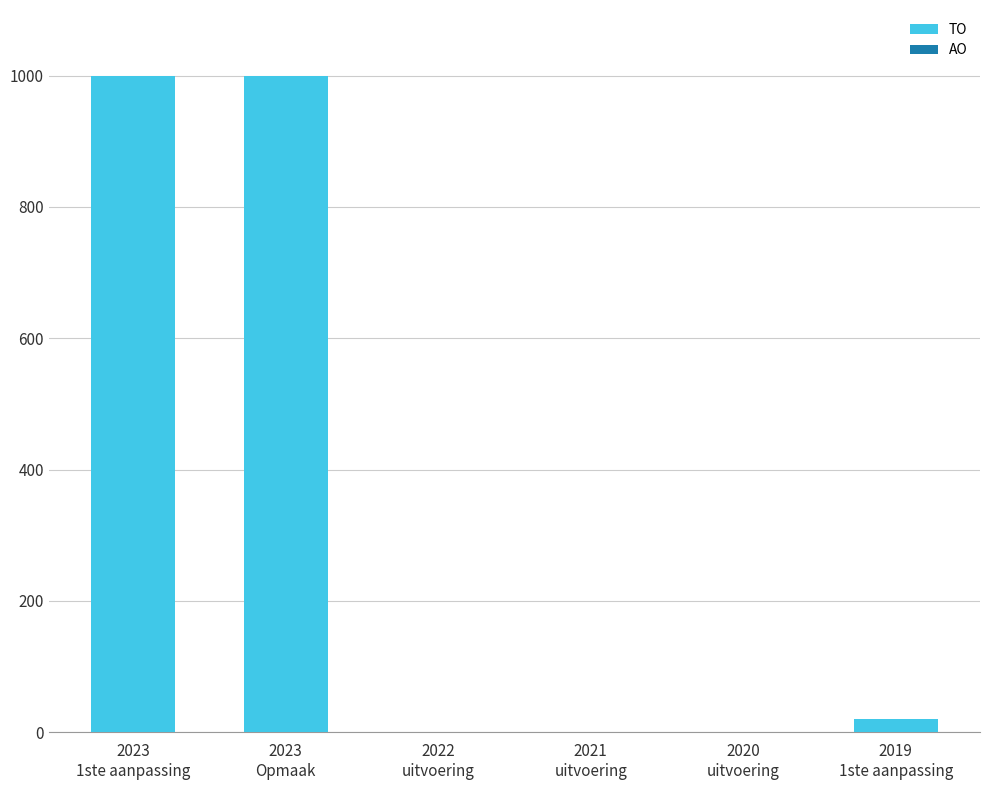

What is the sum of all values?

2020